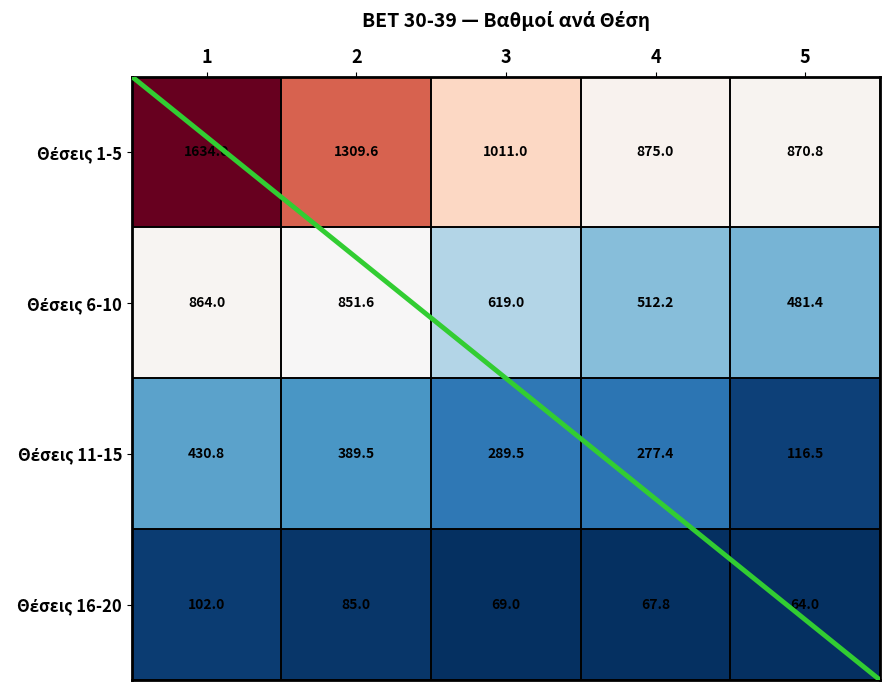

At which category does the chart reach its minimum across all series?

5